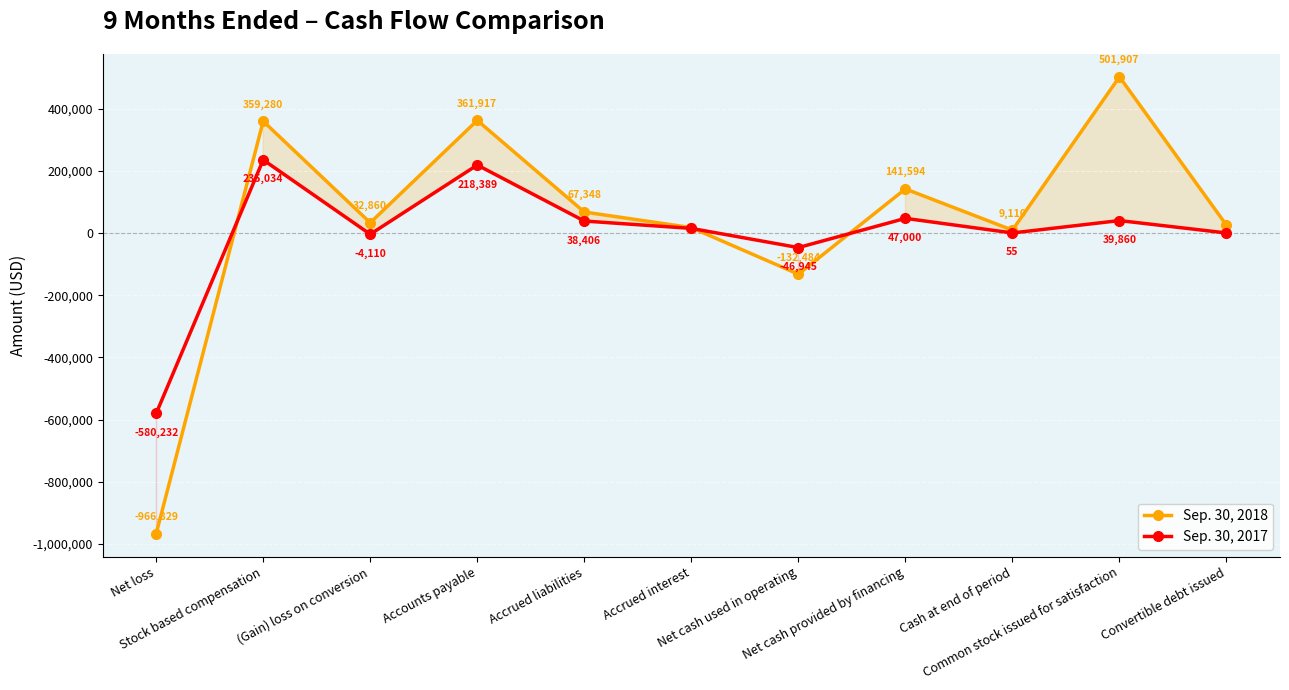

Reading right to left, what are all the values shown in this chart?

Sep. 30, 2018: 25000	501907	9110	141594	-132484	17224	67348	361917	32860	359280	-966829
Sep. 30, 2017: 0	39860	55	47000	-46945	14733	38406	218389	-4110	235034	-580232